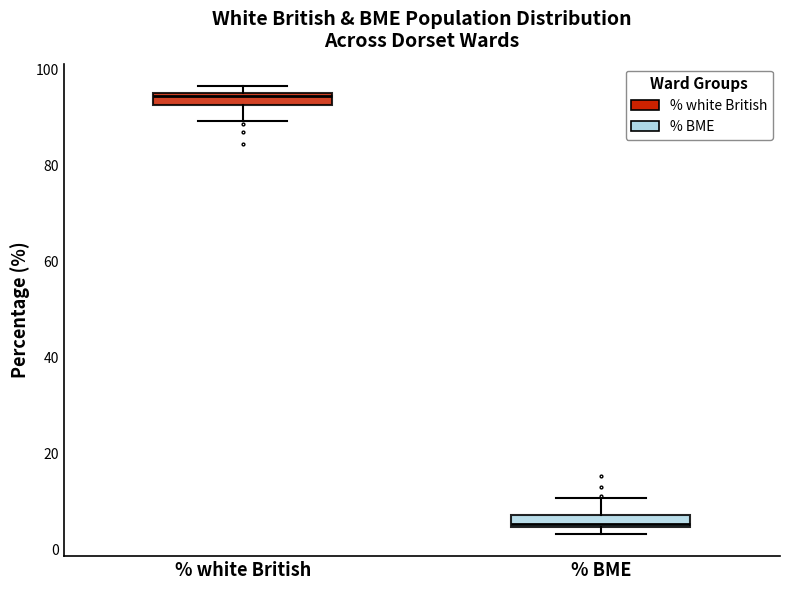

Where does the upper whisker of the box for % BME end on the y-axis? The values are not printed on the chart, so give them approximately, as read against the axis.

10